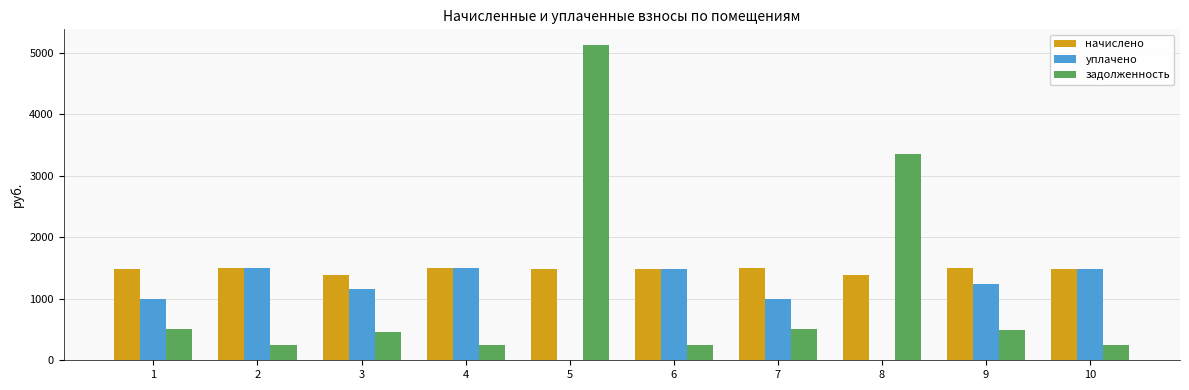

What are all the series names shown in the legend?

начислено, уплачено, задолженность